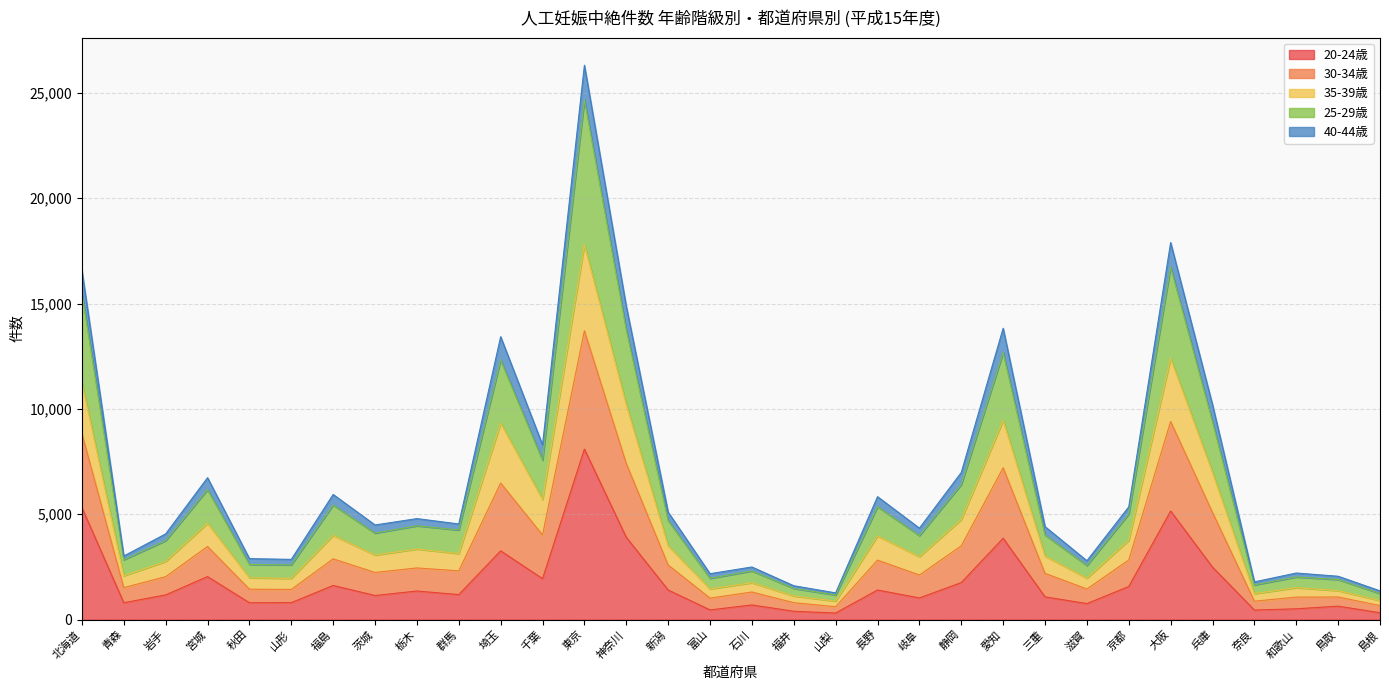

How many interior local valleys does the 35-39歳 series have?

10